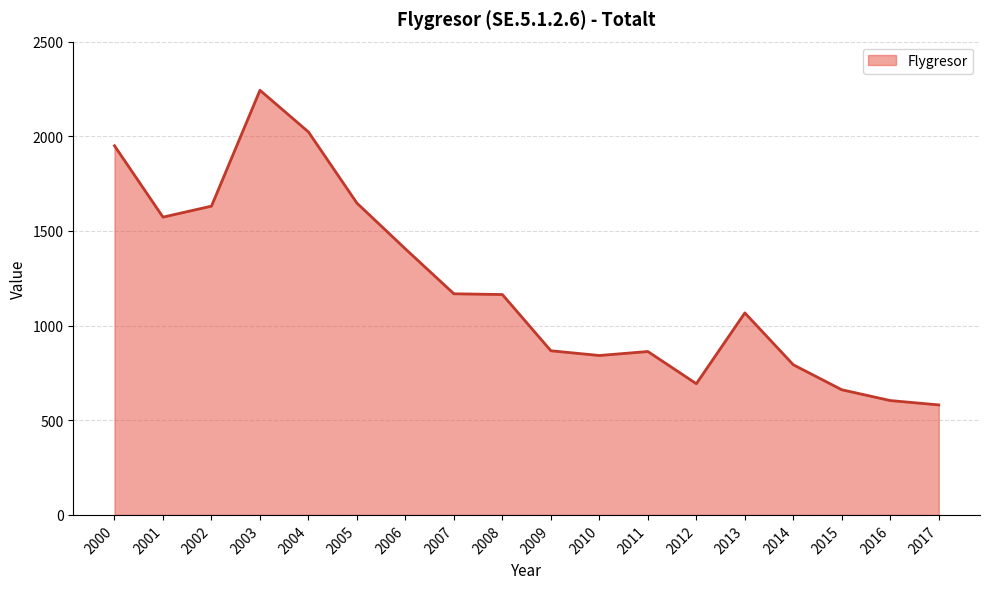

What is the approximate value at 2011?

863